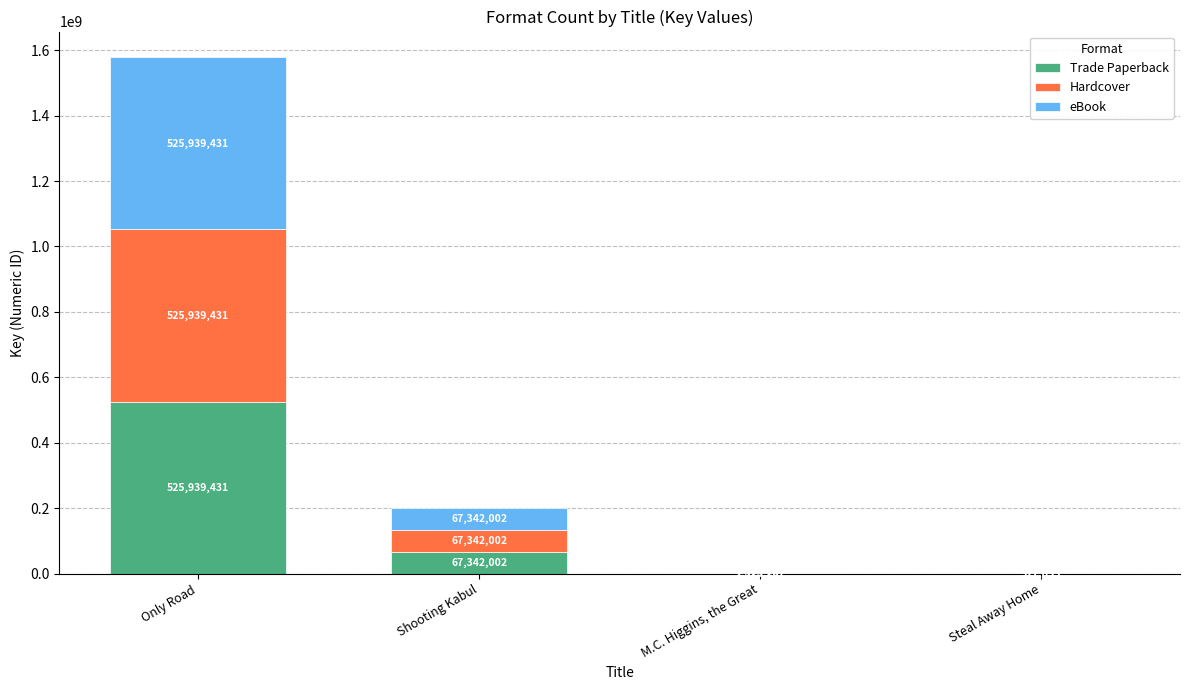

What is the sum of all Trade Paperback values?

595122353